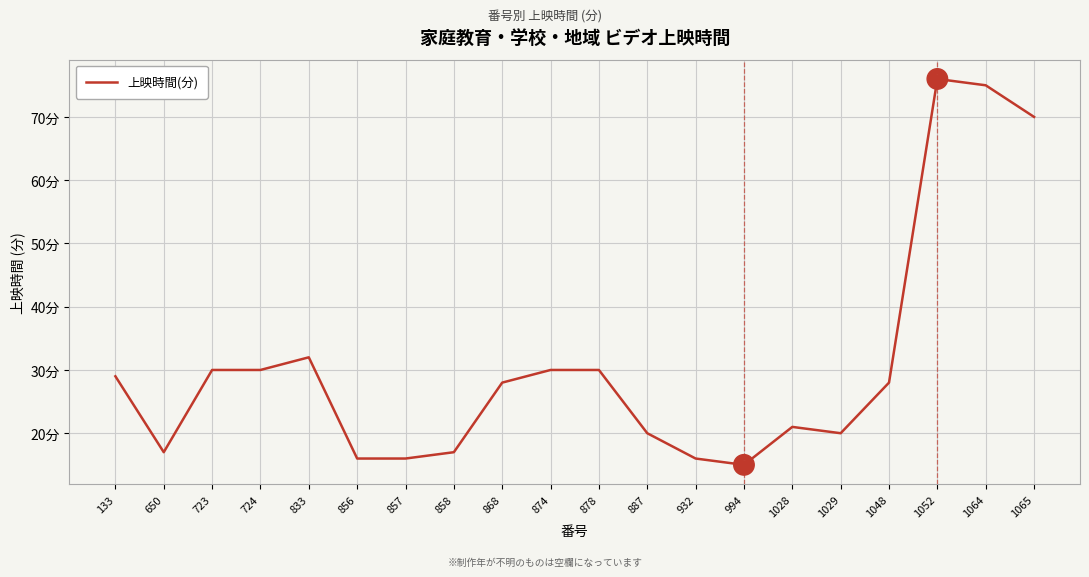

What is the ratio of the value at 833 to the value at 1065?

0.5